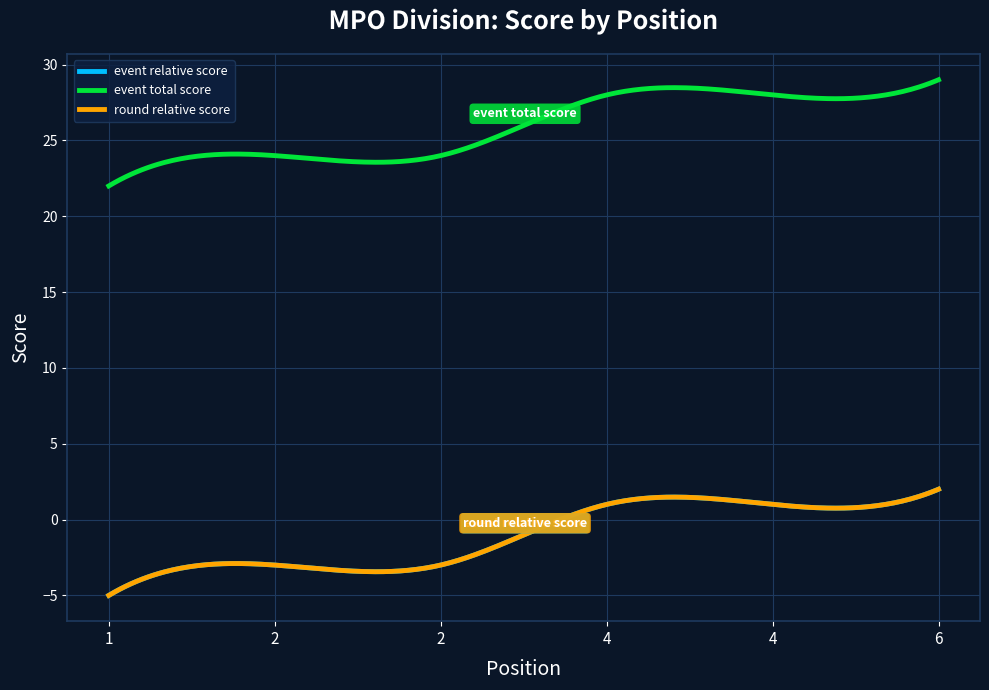

What is the maximum value shown in the chart?

29